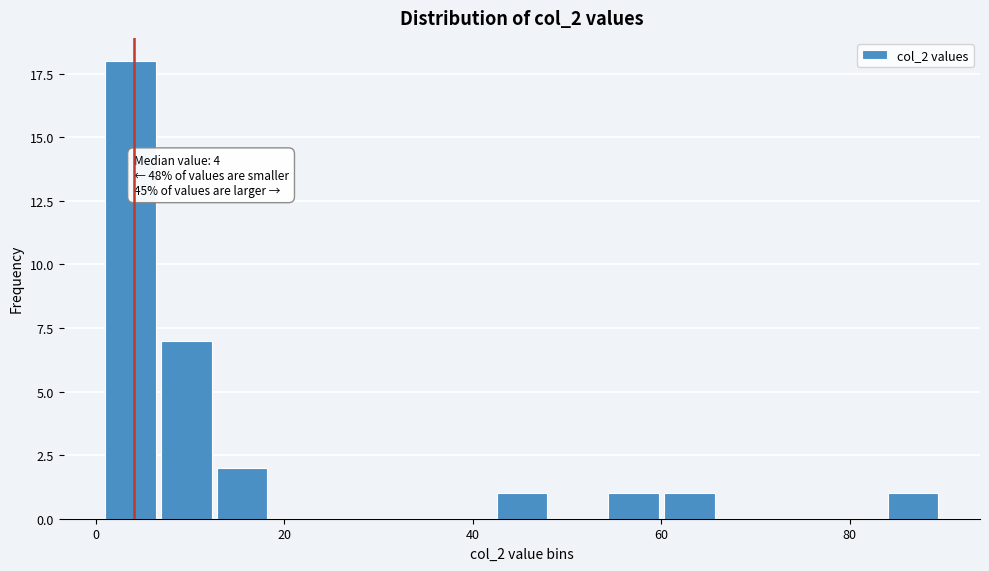

Around what value on the x-axis is the tallest bar? Give the approximate position of its centre, as read against the axis.

4